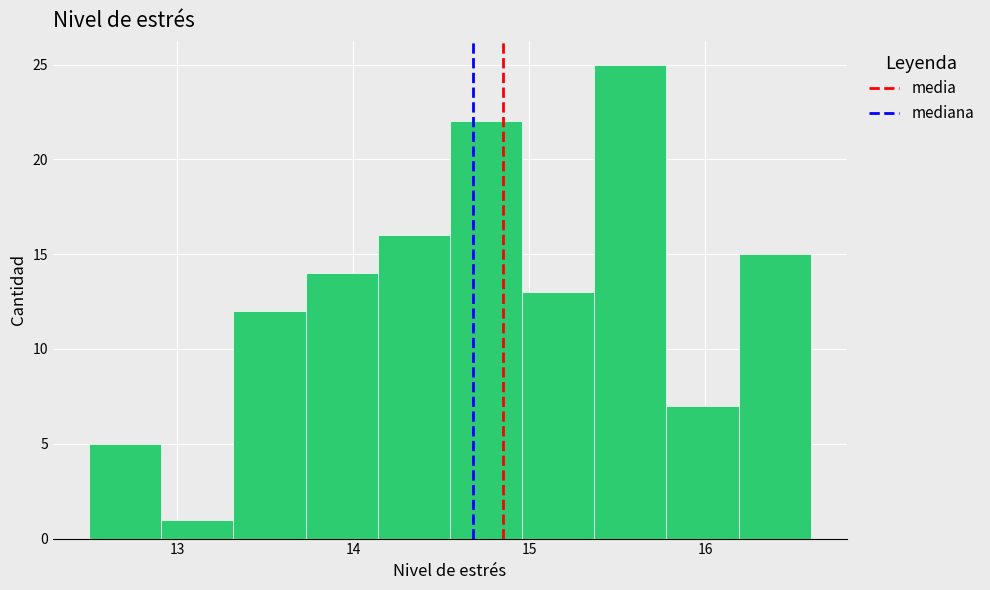

Over which range of the x-axis is the bar tallest?

15.37 to 15.78